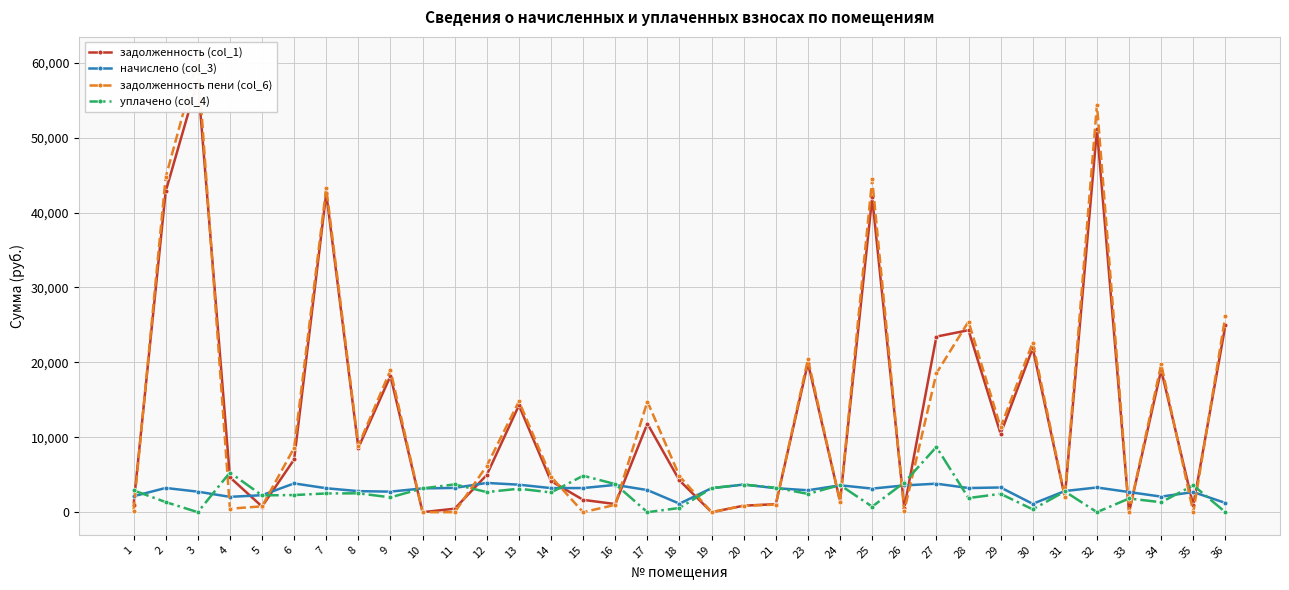

List the series in order of their peak value, lowest first.

начислено (col_3), уплачено (col_4), задолженность (col_1), задолженность пени (col_6)